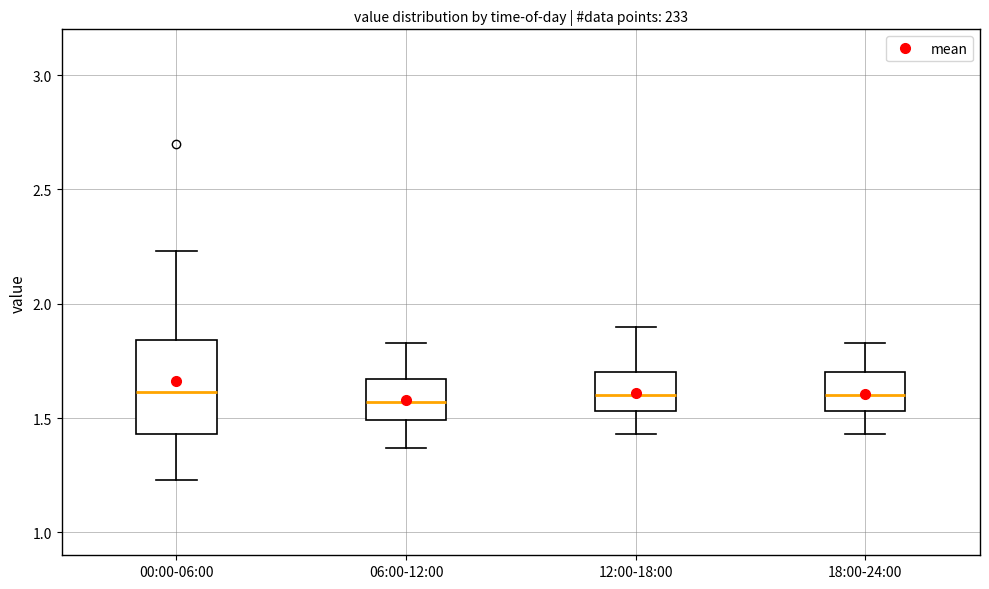

Which box is the tallest, from its lower edge to its upper edge?

00:00-06:00